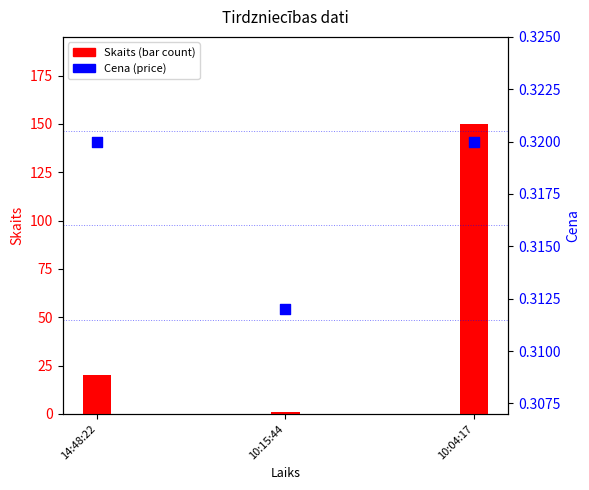

Which series has the largest total across all categories?

Skaits